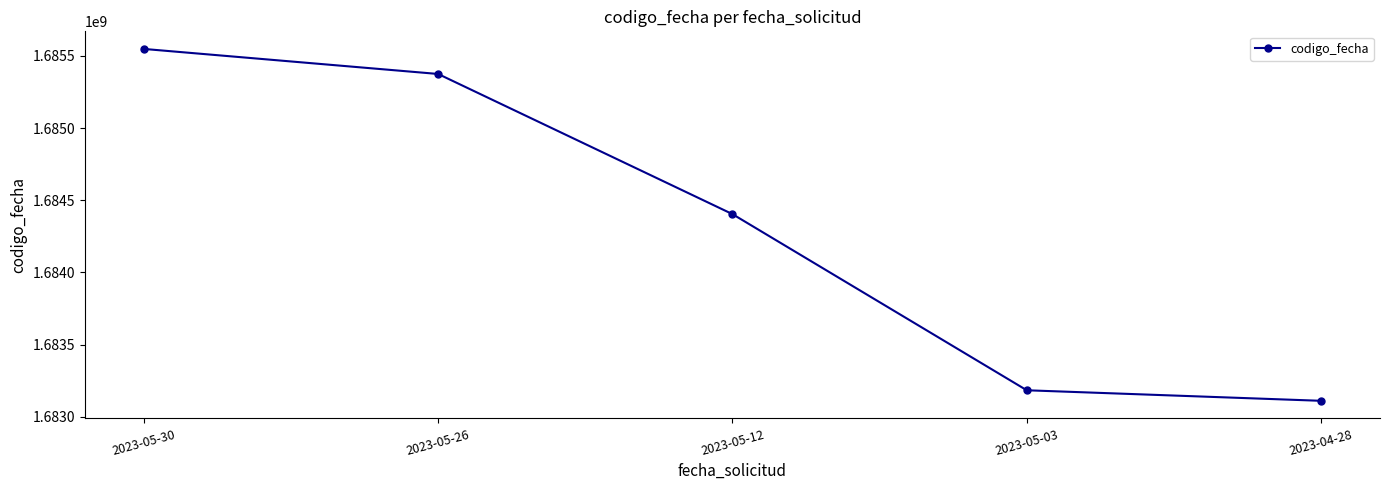

How many distinct data groups are displayed?

1